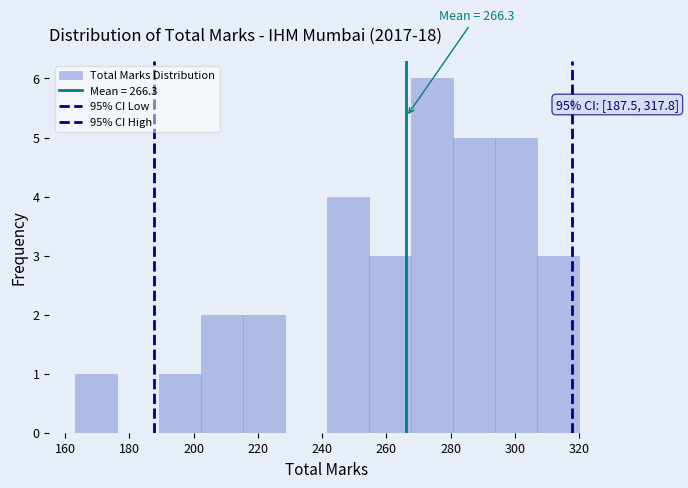

Over which range of the x-axis is the bar tallest?

268 to 280